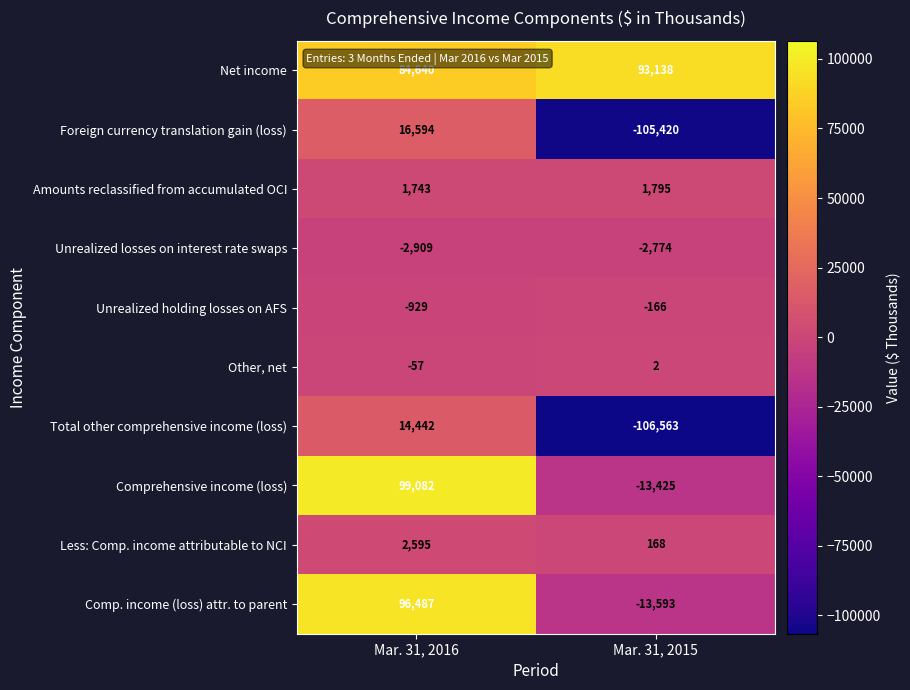

What is the maximum value shown in the chart?

99082